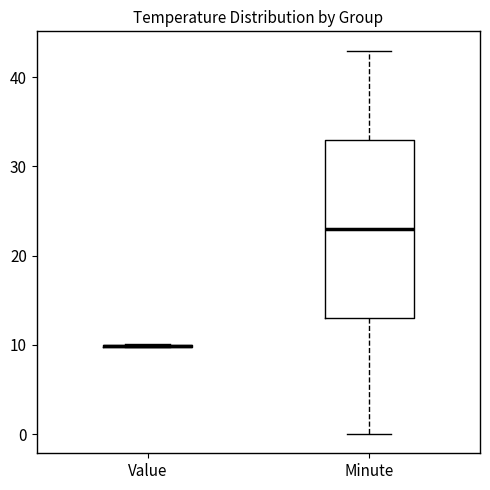

Reading left to right, transcribe this box plot: for each box, give where its median line is, the range the box spans, and where its two whiskers end, as read against the y-axis. The values are not printed on the chart, so give them approximately, as read against the axis.

Value: box collapsed to a line at 10, whiskers 10 to 10
Minute: median 23, box 13 to 33, whiskers 0 to 43